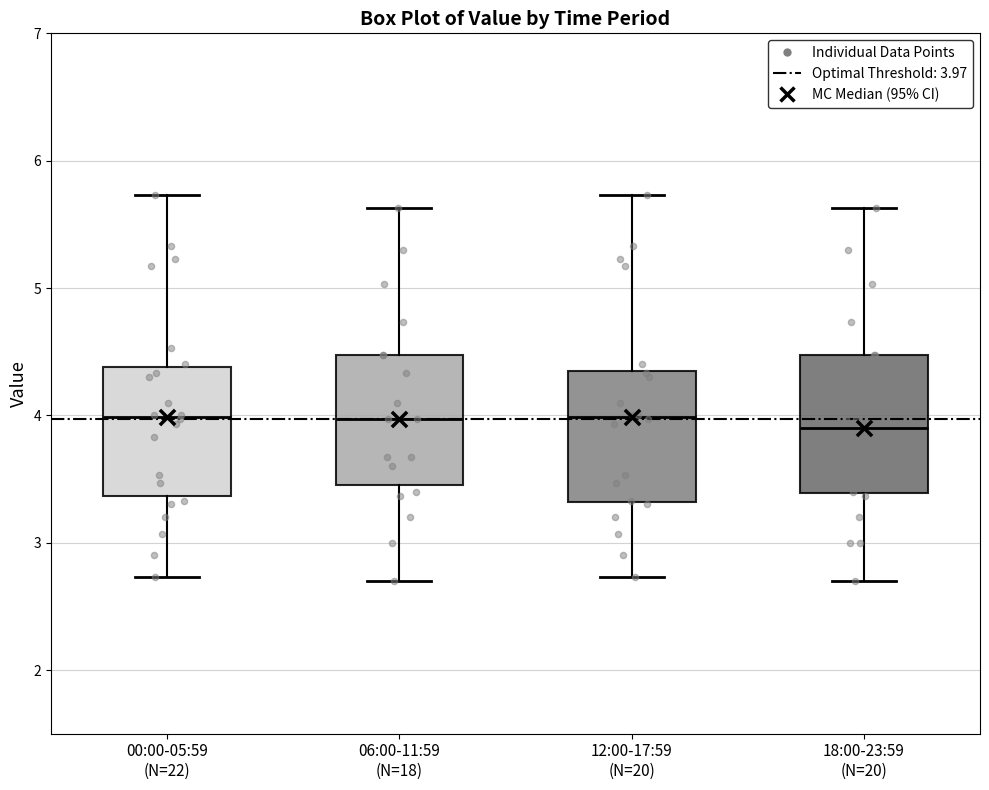

Where is the upper edge of the box for 12:00-17:59 (N=20) on the y-axis? The values are not printed on the chart, so give them approximately, as read against the axis.

4.3